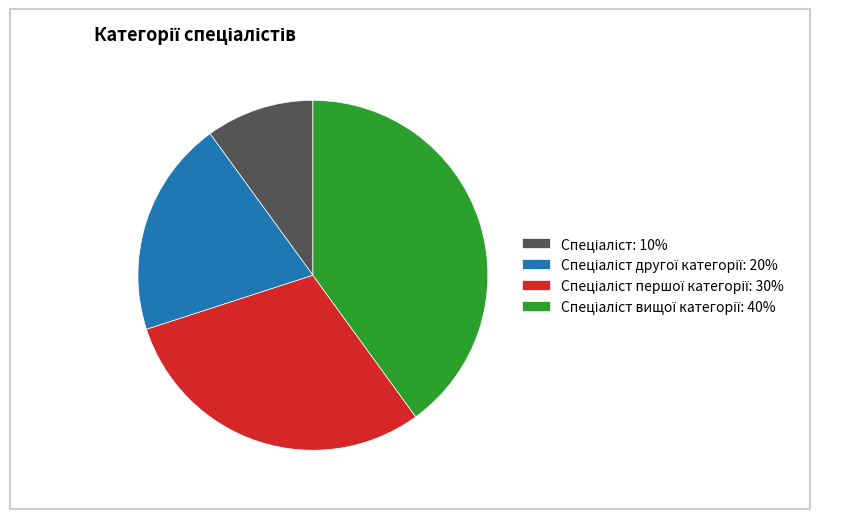

Is there a majority slice in this chart?

No